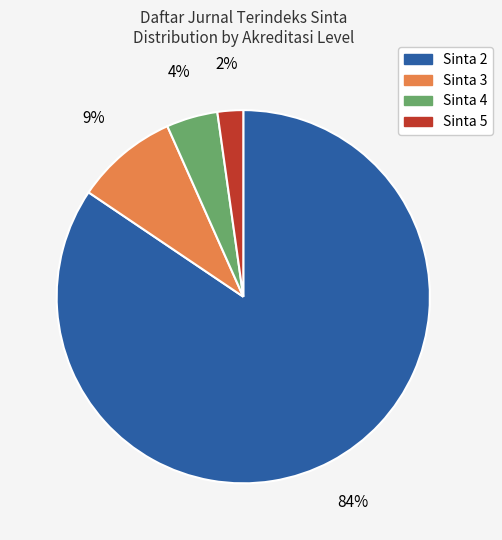

What is the largest slice in the pie chart?

Sinta 2